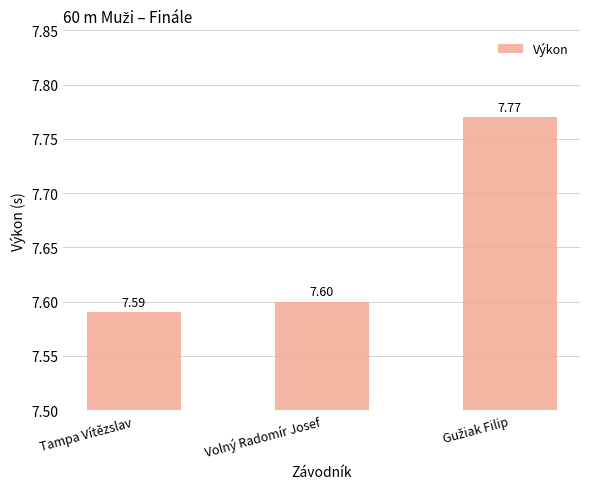

Count the number of categories in the chart.

3